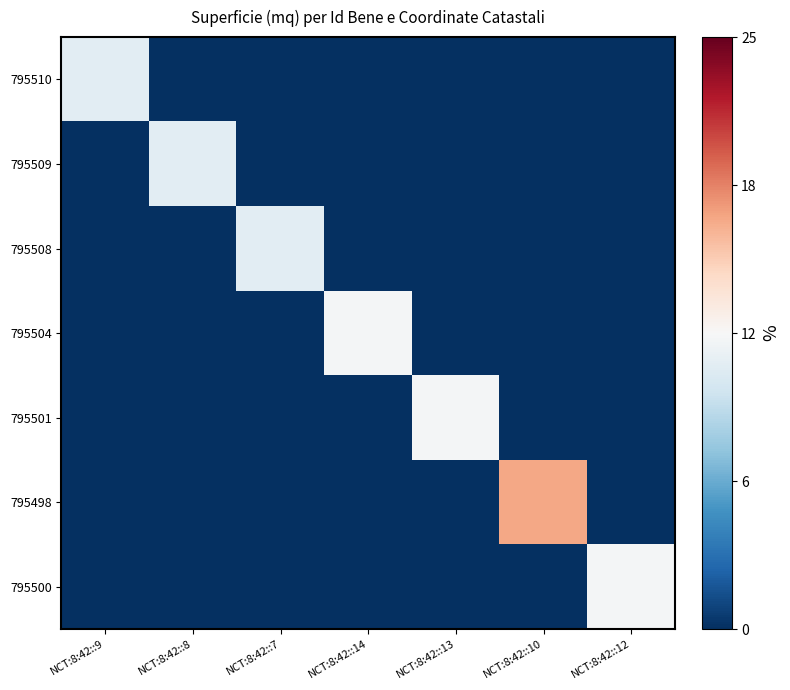

At which category does the chart reach its minimum across all series?

NCT:8:42::8